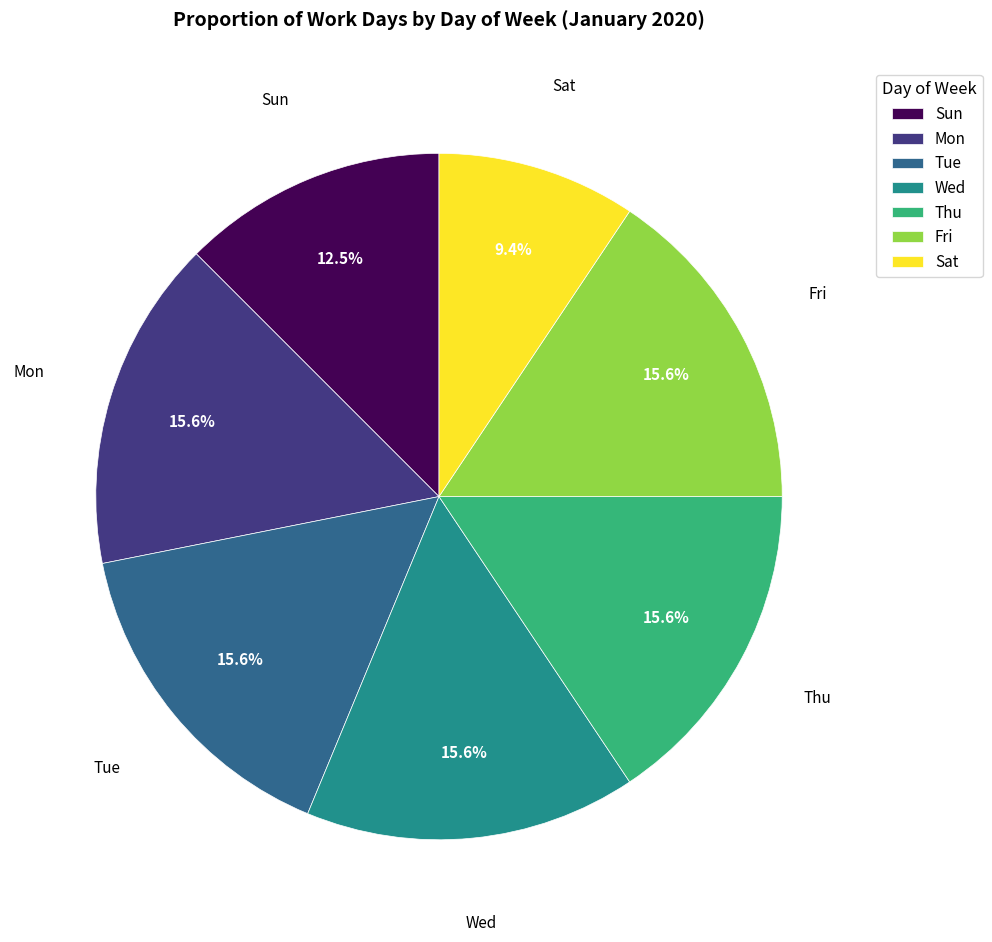

How many segments does this pie chart have?

7